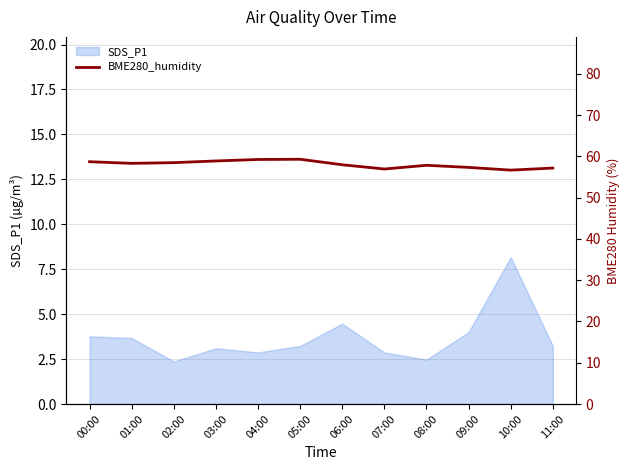

Which category has the highest value in the SDS_P1 series?

10:00